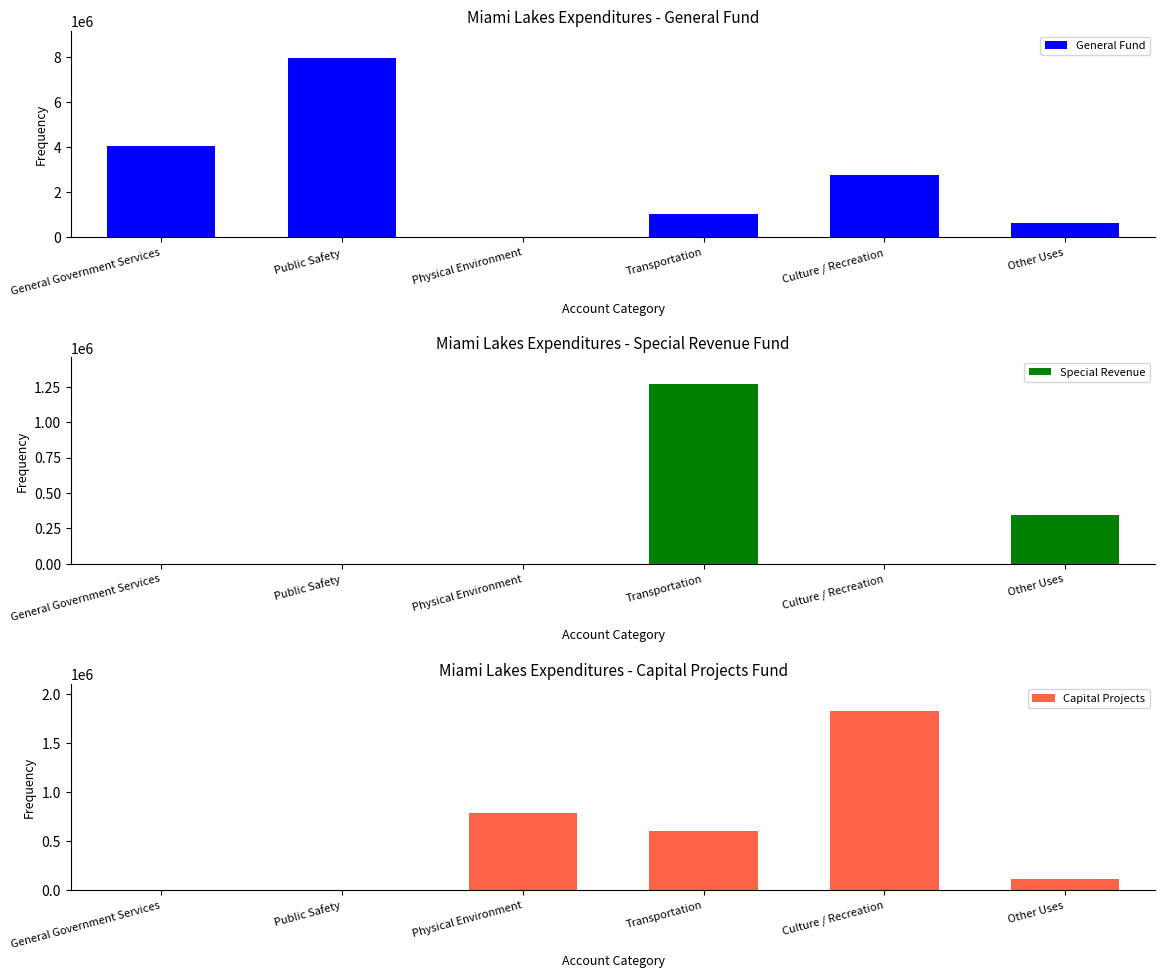

Which label corresponds to the largest value in the chart?

Public Safety